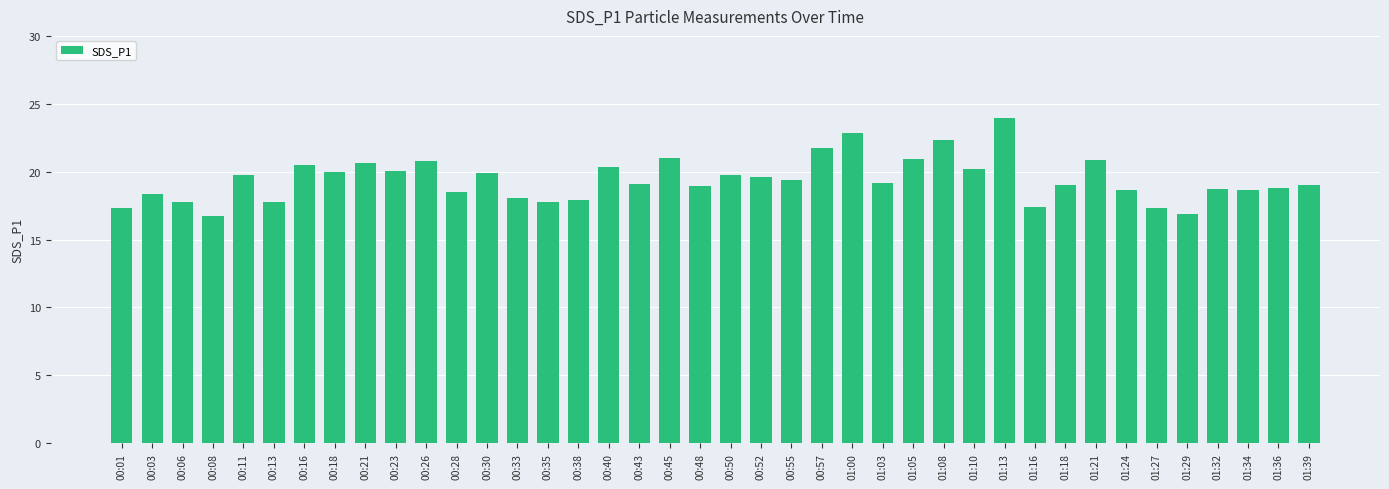

What is the difference between the values at 00:13 and 00:16?

2.7